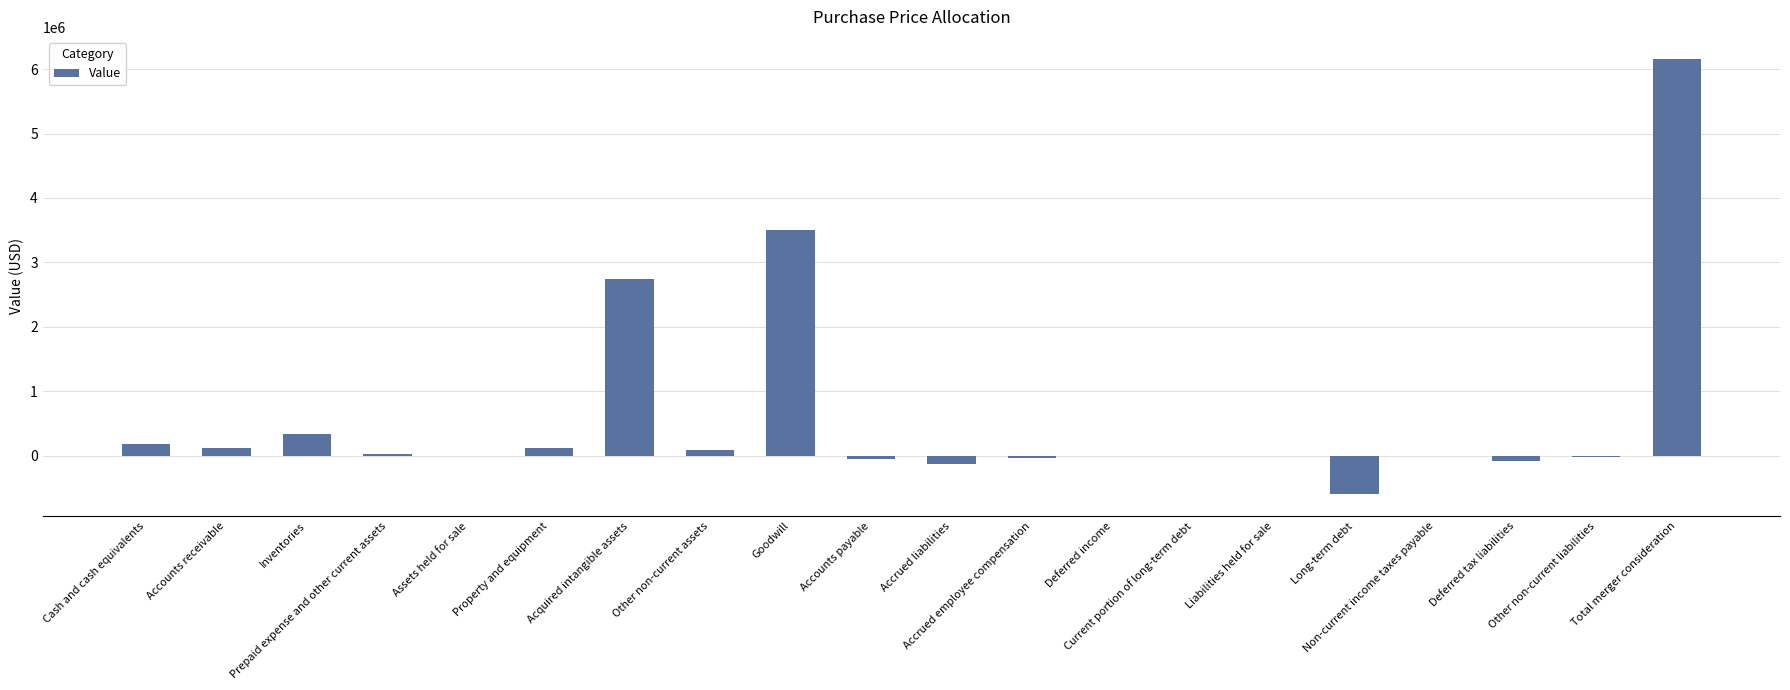

What is the greatest value displayed?

6161796